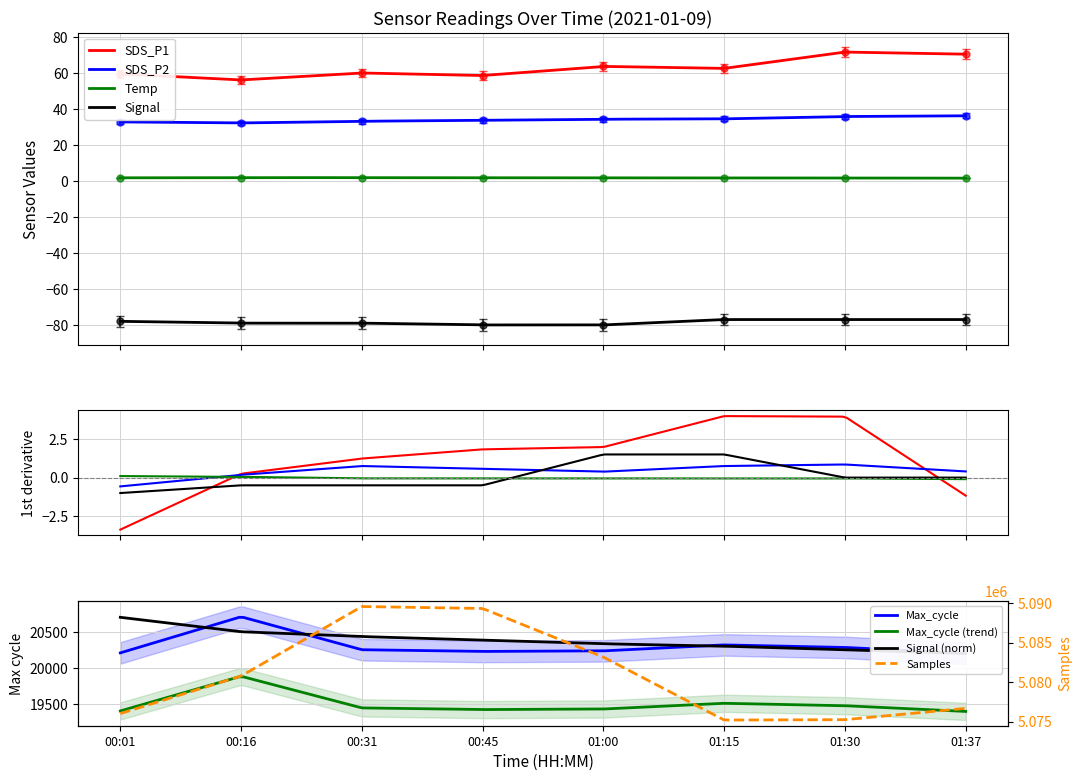

Which label corresponds to the smallest value in the chart?

00:45